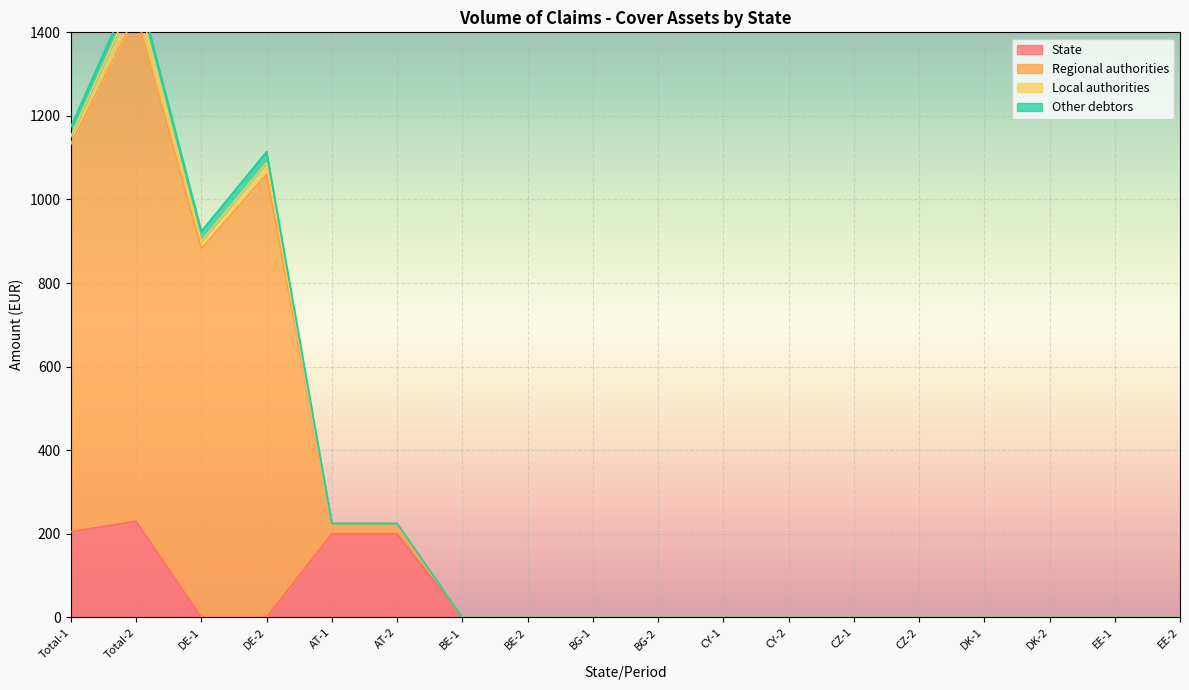

The value of State at BG-1 is -157.5. True or false?

False